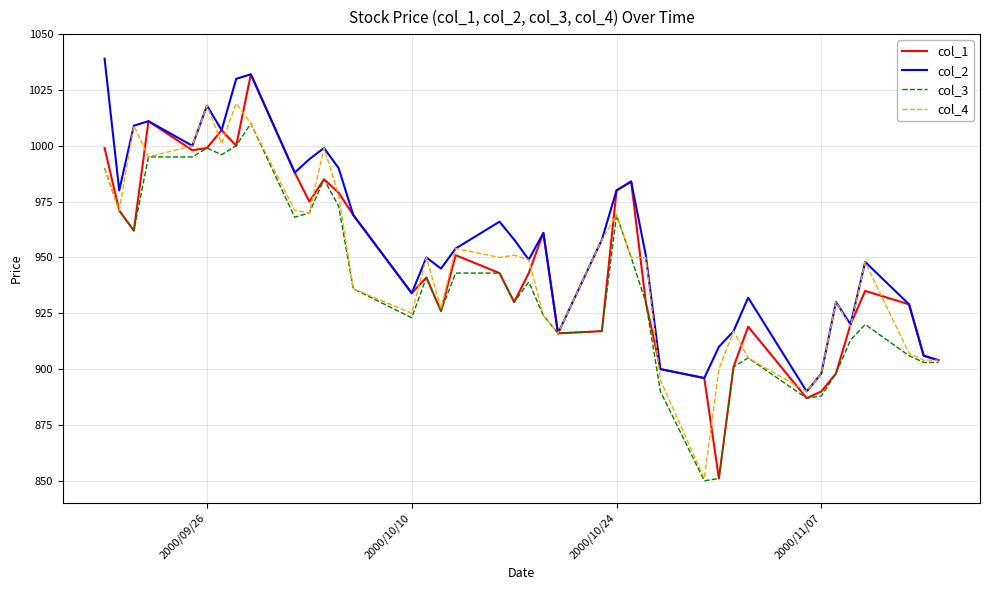

Which series has the largest total across all categories?

col_2